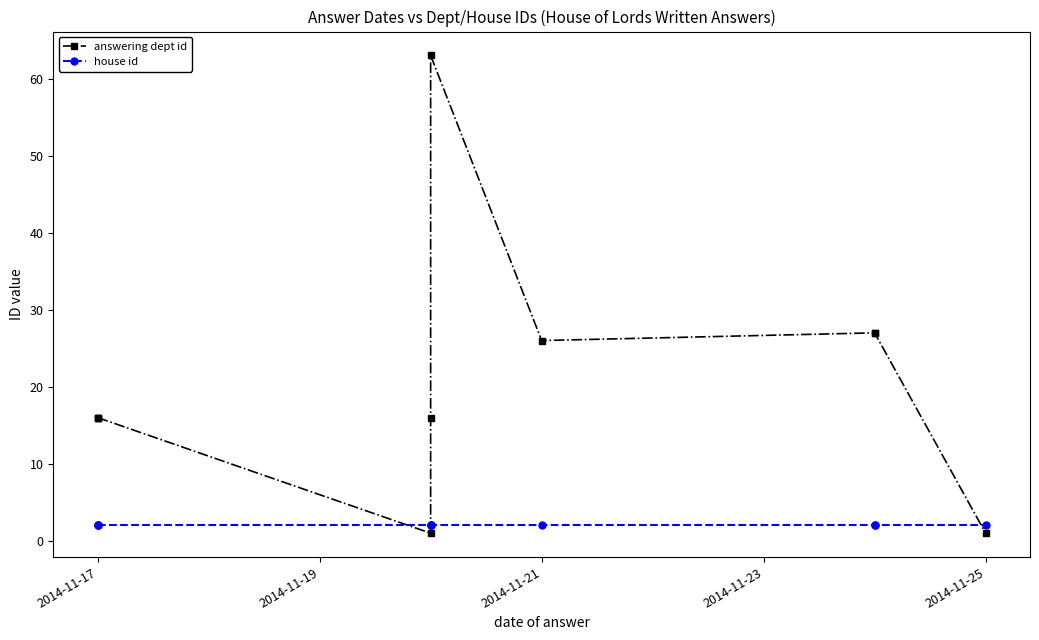

The answering dept id series shows 26 at 2014-11-21. True or false?

True